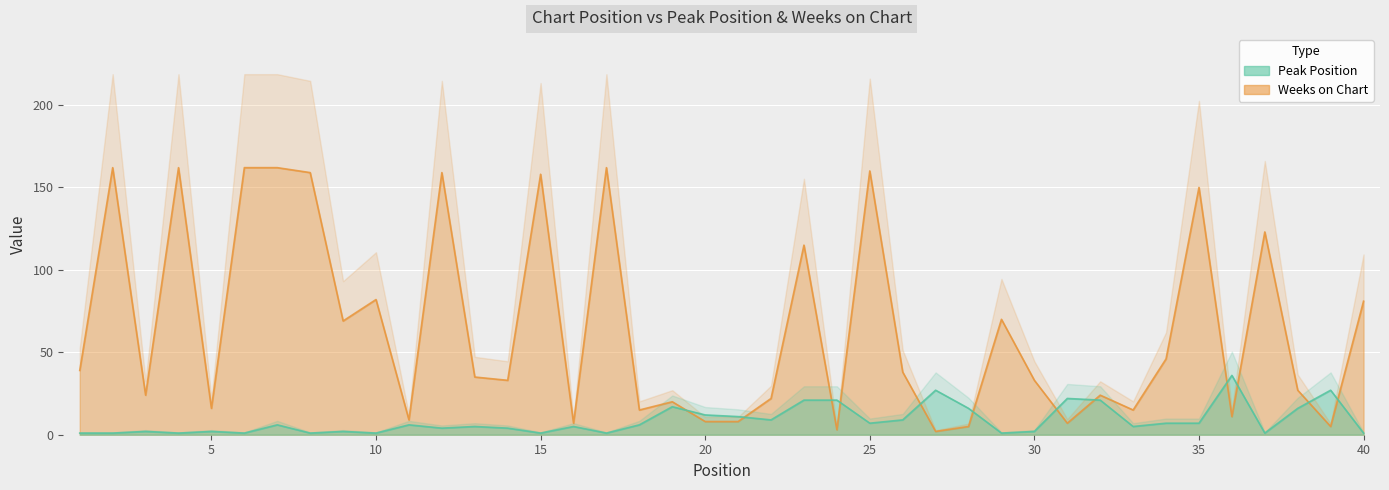

Is it true that Weeks on Chart equals 162 at 2?

True